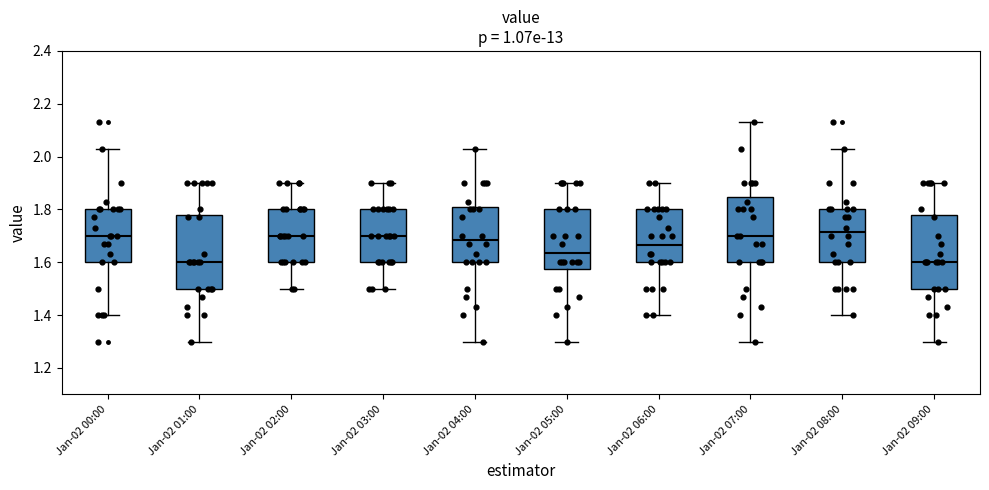

Reading left to right, read every box against the y-axis: the position of its median line, the range the box covers, and the ends of its whiskers. The values are not printed on the chart, so give them approximately, as read against the axis.

Jan-02 00:00: median 1.70, box 1.60 to 1.80, whiskers 1.40 to 2.04
Jan-02 01:00: median 1.60, box 1.50 to 1.78, whiskers 1.30 to 1.90
Jan-02 02:00: median 1.70, box 1.60 to 1.80, whiskers 1.50 to 1.90
Jan-02 03:00: median 1.70, box 1.60 to 1.80, whiskers 1.50 to 1.90
Jan-02 04:00: median 1.68, box 1.60 to 1.80, whiskers 1.30 to 2.04
Jan-02 05:00: median 1.64, box 1.58 to 1.80, whiskers 1.30 to 1.90
Jan-02 06:00: median 1.66, box 1.60 to 1.80, whiskers 1.40 to 1.90
Jan-02 07:00: median 1.70, box 1.60 to 1.84, whiskers 1.30 to 2.14
Jan-02 08:00: median 1.72, box 1.60 to 1.80, whiskers 1.40 to 2.04
Jan-02 09:00: median 1.60, box 1.50 to 1.78, whiskers 1.30 to 1.90